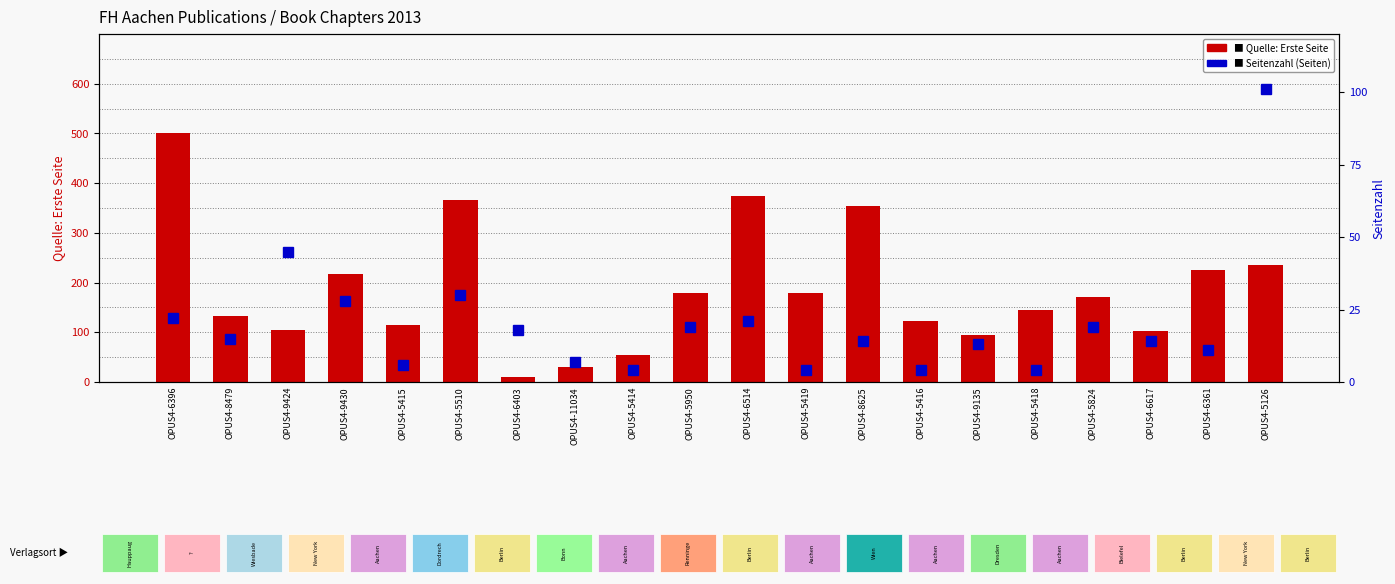

Which series has the largest range (max minus min)?

Quelle:Erste Seite